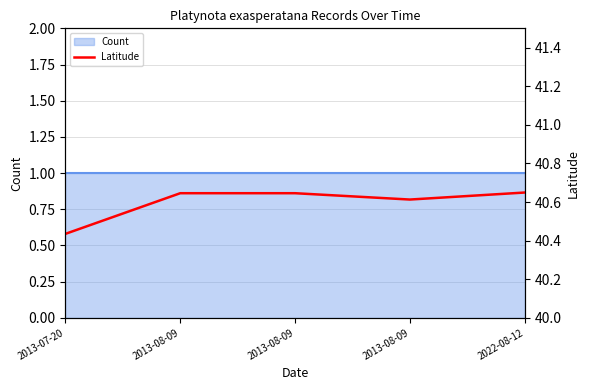

How many points are lower than both their immediate neighbors (excluding endpoints)?

1